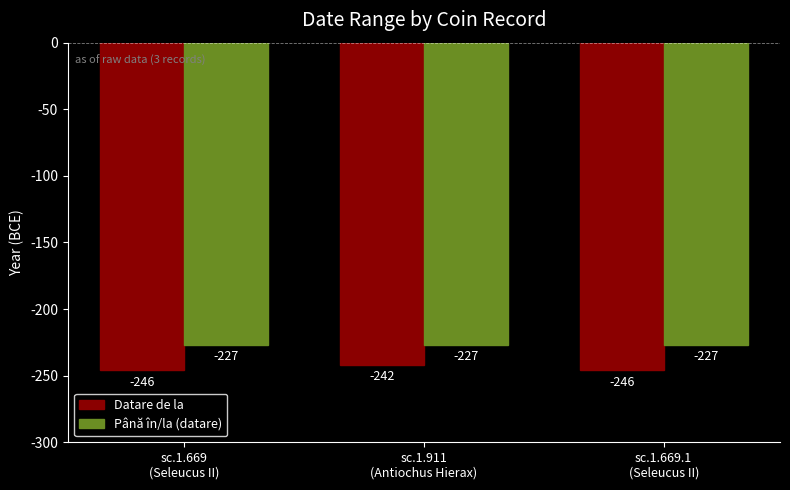

What is the maximum value shown in the chart?

-227